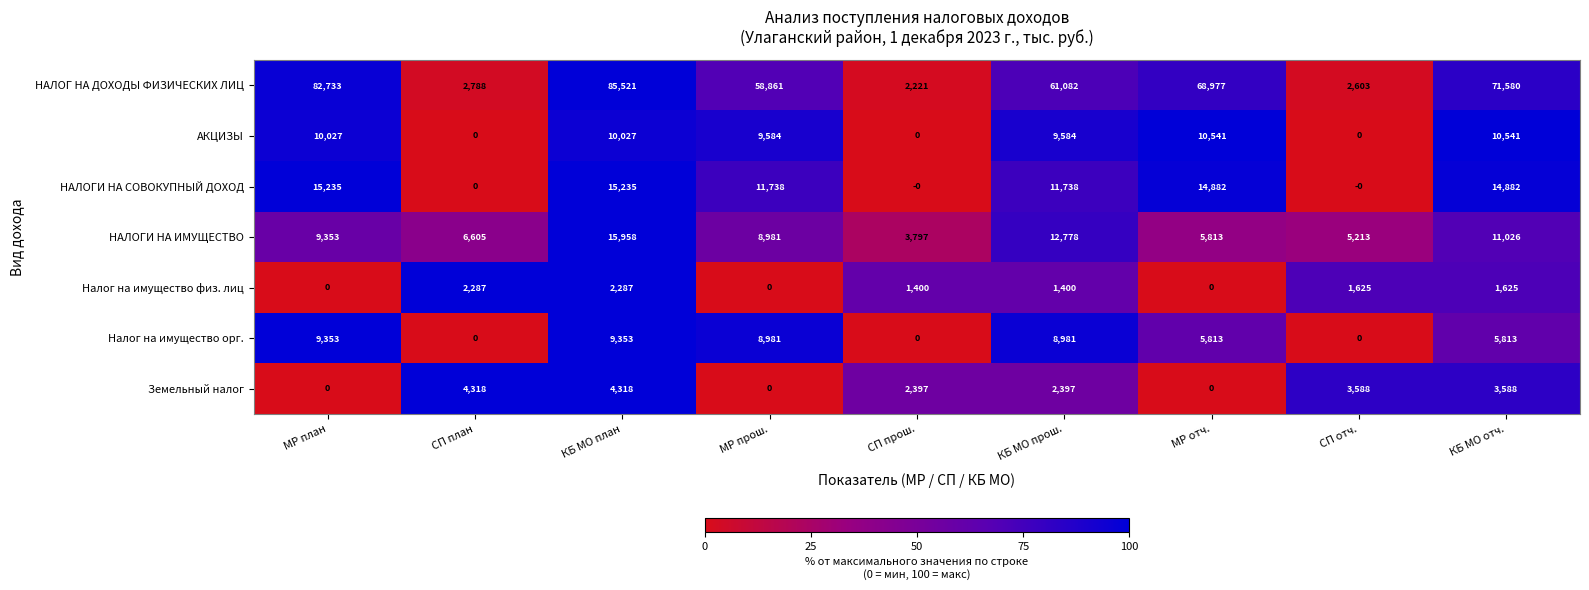

Which category has the lowest value in the НАЛОГ НА ДОХОДЫ ФИЗИЧЕСКИХ ЛИЦ series?

СП прош.